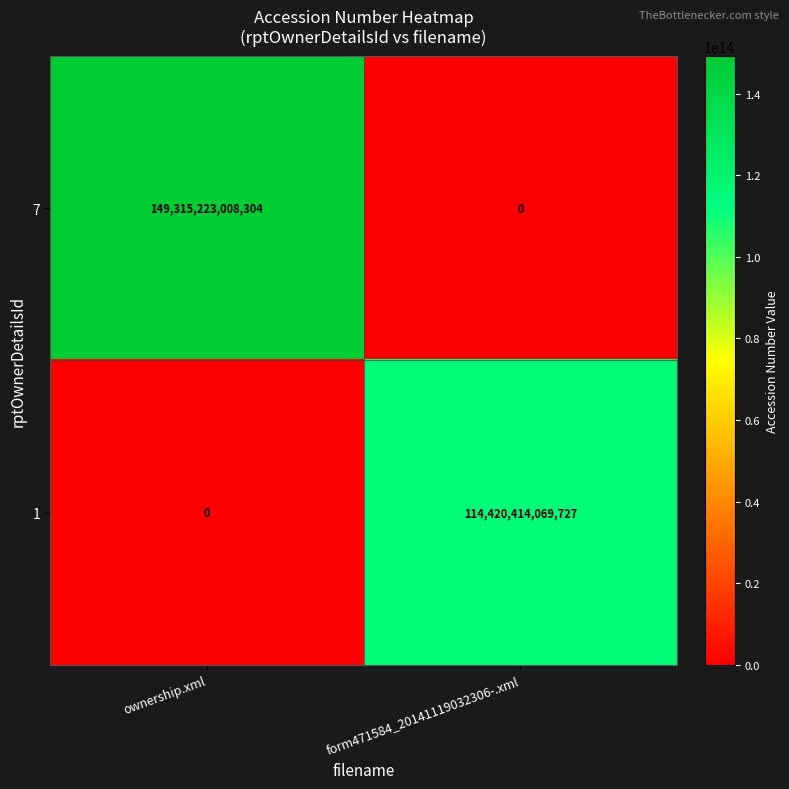

What is the difference between the 7 values at form471584_20141119032306-.xml and ownership.xml?

149315223008304